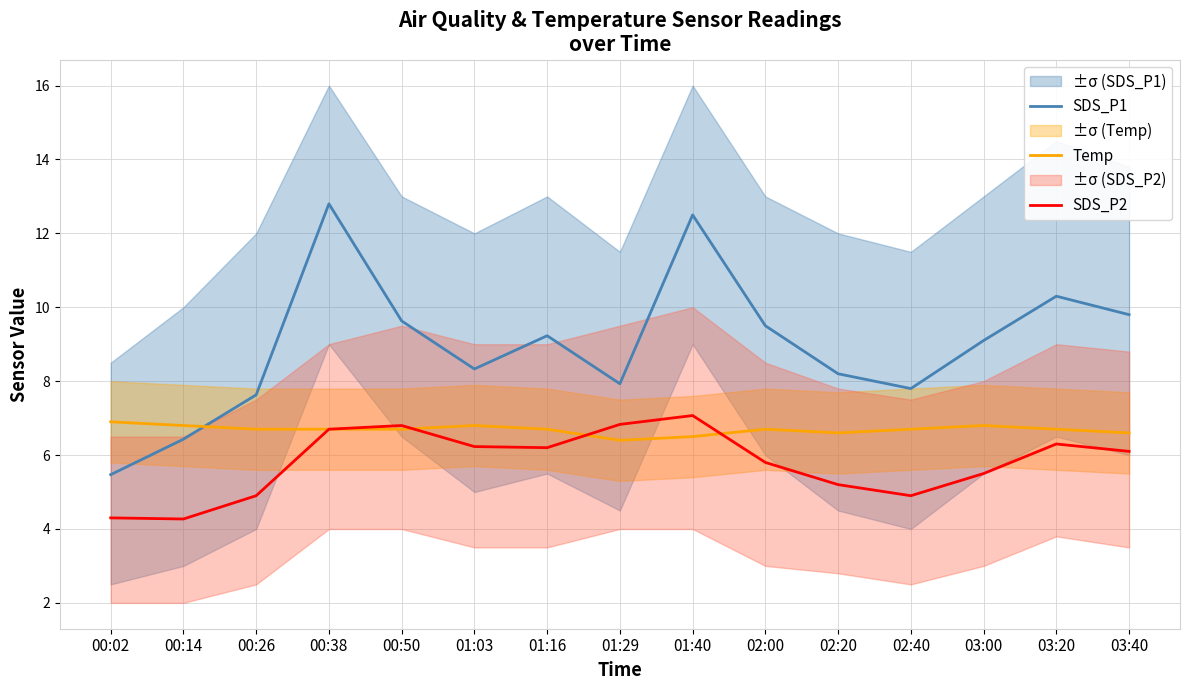

At which category does the chart reach its peak across all series?

00:38